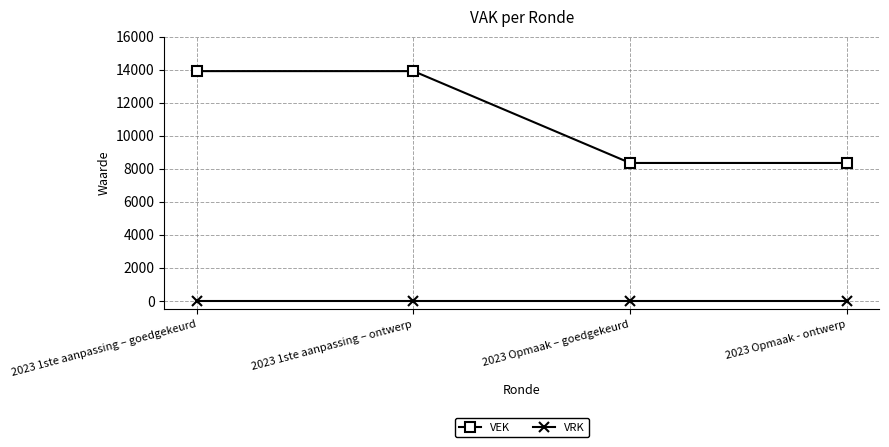

Which series has the widest spread of values?

VEK